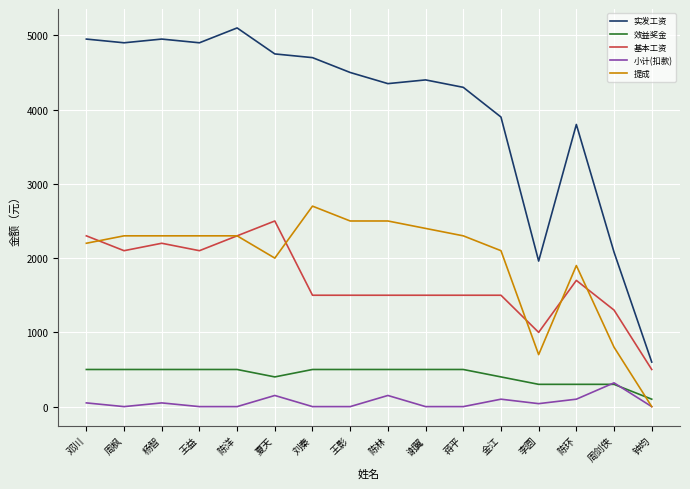

The value of 基本工资 at 刘秦 is 1500. True or false?

True